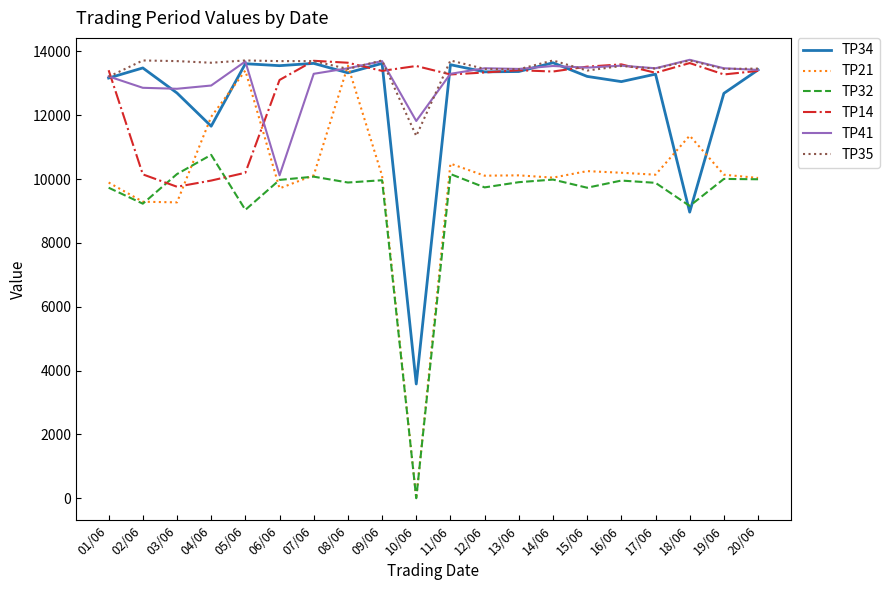

How many lines are shown in the chart?

6